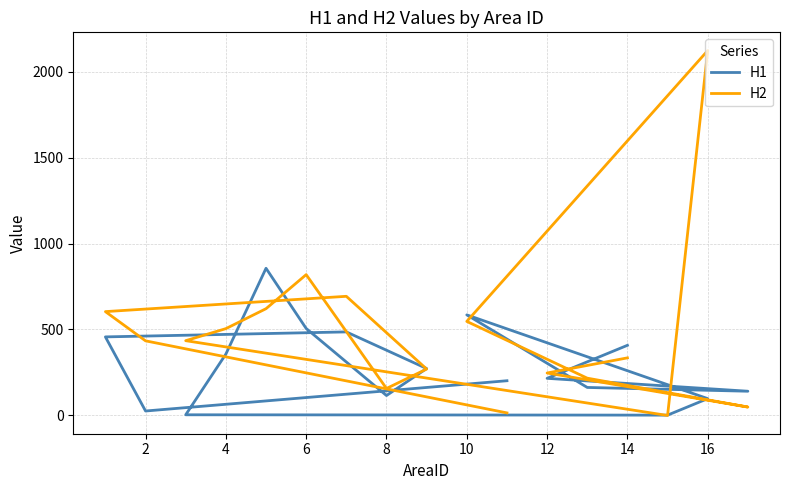

Which series changed the most between 0 and 16?

H2